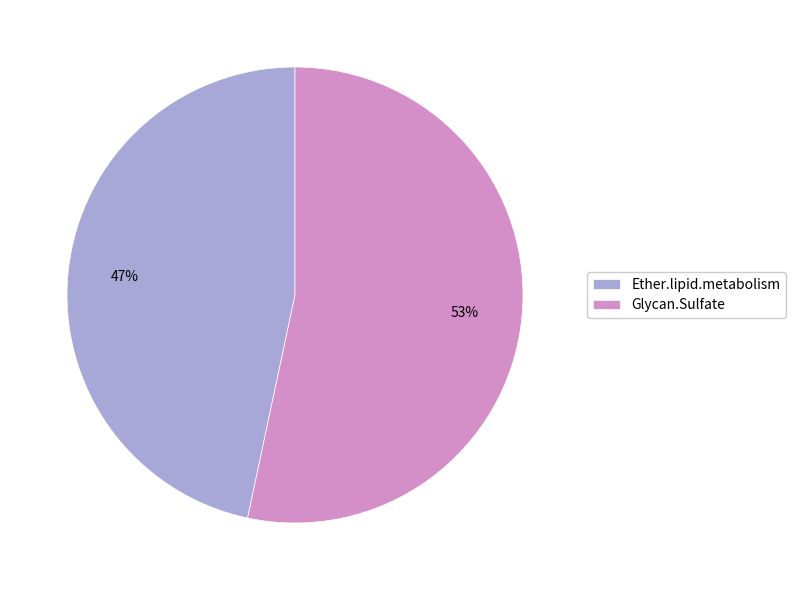

Is the sum of Glycan.Sulfate and Ether.lipid.metabolism greater than half?

Yes